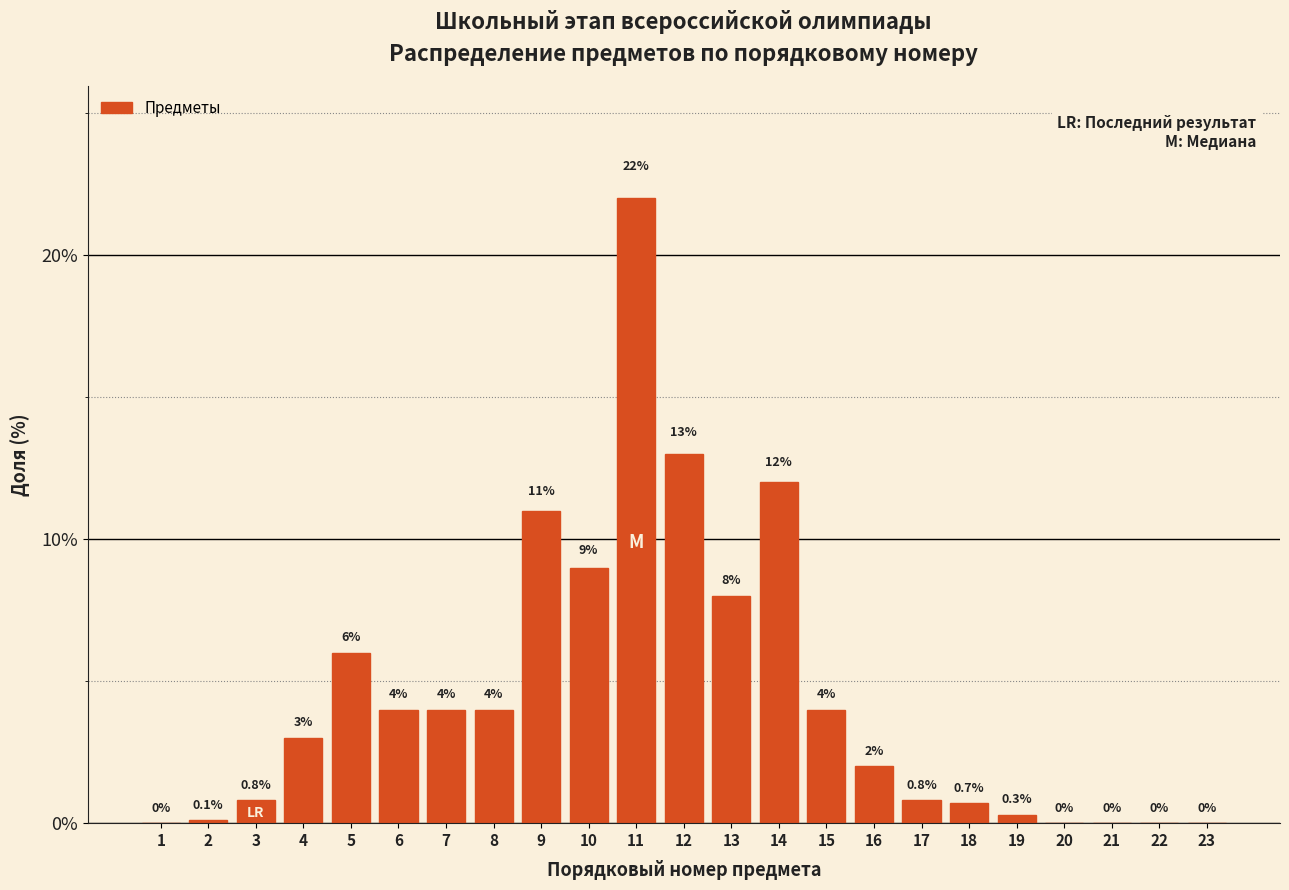

Reading left to right, list all the values displayed in this chart.

1=0.0	2=0.1	3=0.8	4=3.0	5=6.0	6=4.0	7=4.0	8=4.0	9=11.0	10=9.0	11=22.0	12=13.0	13=8.0	14=12.0	15=4.0	16=2.0	17=0.8	18=0.7	19=0.3	20=0.0	21=0.0	22=0.0	23=0.0